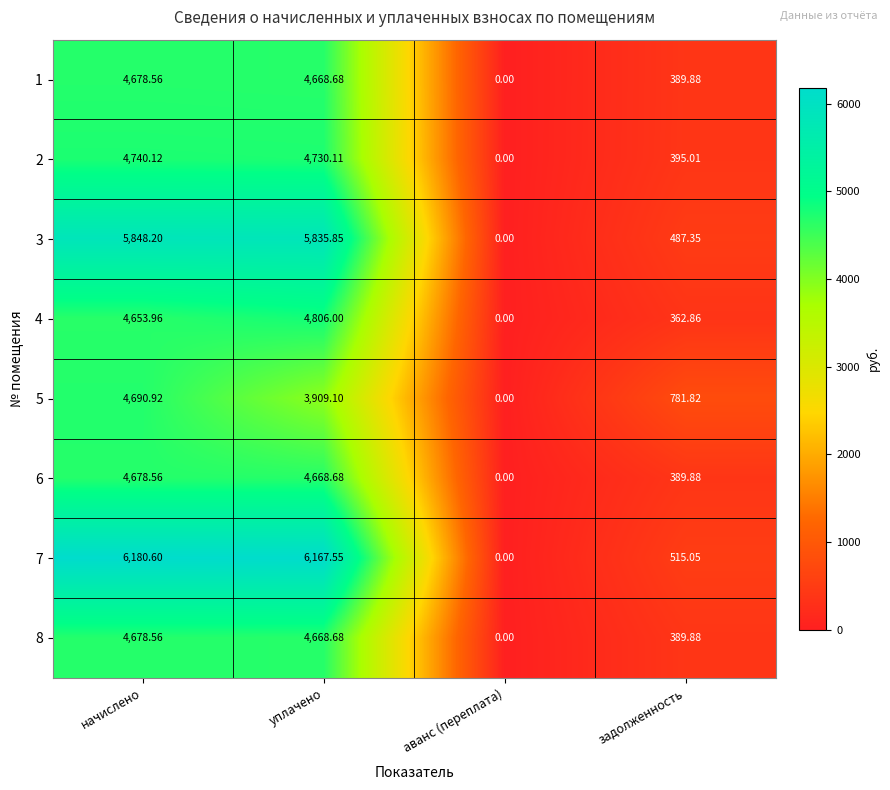

Rank the categories by 7 value from lowest to highest.

аванс (переплата), задолженность, уплачено, начислено